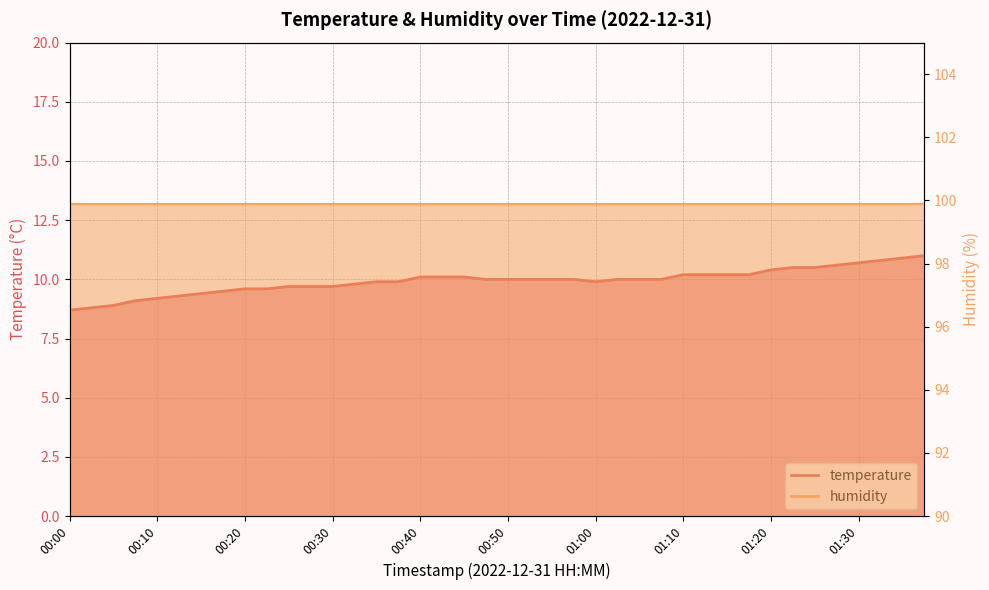

What is the change in value from 00:38 to 01:25?

+0.6